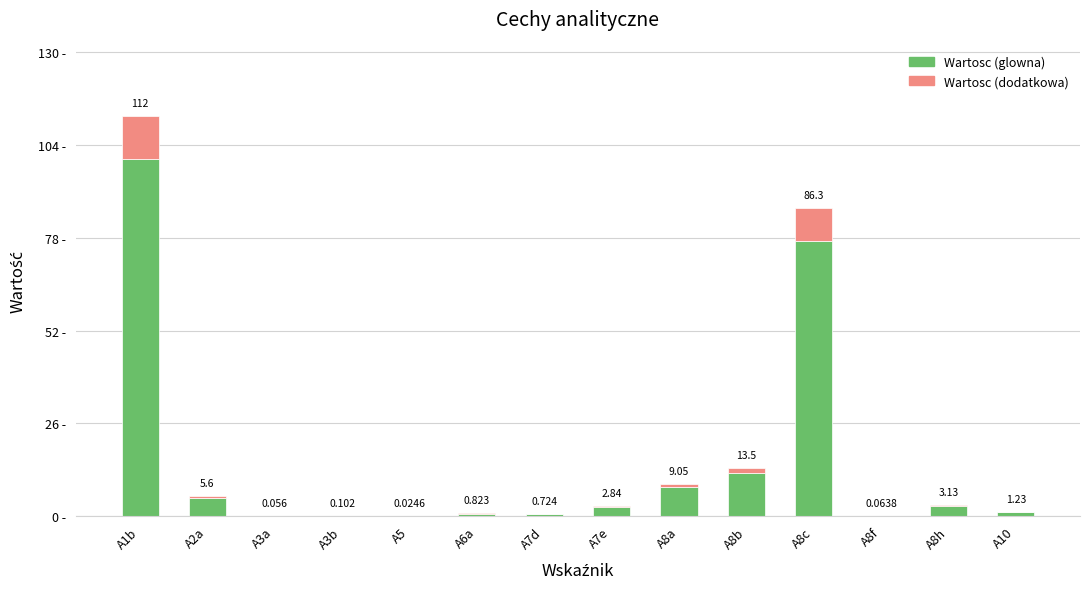

What are all the series names shown in the legend?

Wartosc (glowna), Wartosc (dodatkowa)